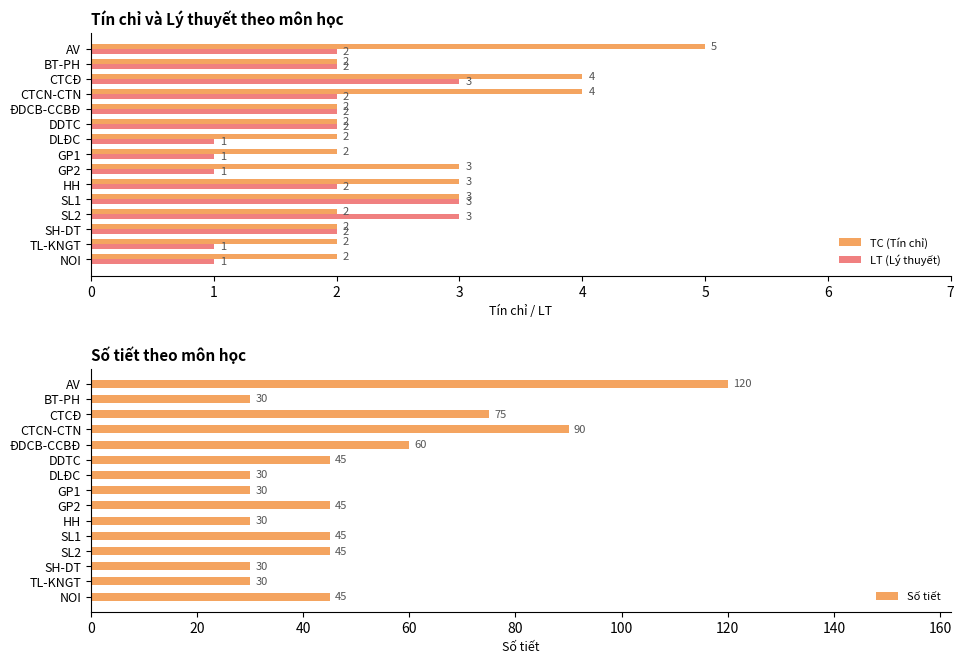

Reading left to right, transcribe all the data shown in this chart.

TC (Tín chỉ): 5	2	4	4	2	2	2	2	3	3	3	2	2	2	2
LT (Lý thuyết): 2	2	3	2	2	2	1	1	1	2	3	3	2	1	1
Số tiết: 120	30	75	90	60	45	30	30	45	30	45	45	30	30	45